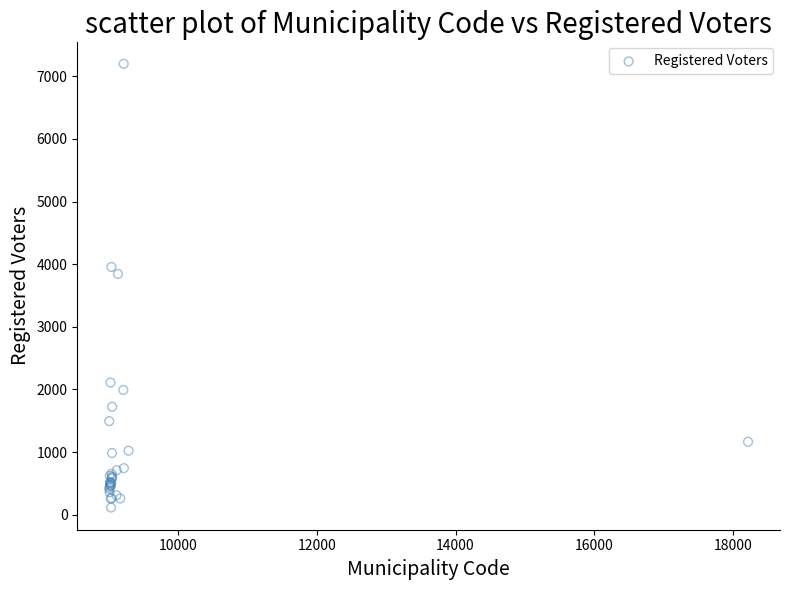

What Y value in the scatter plot is closest to 3658?

3845